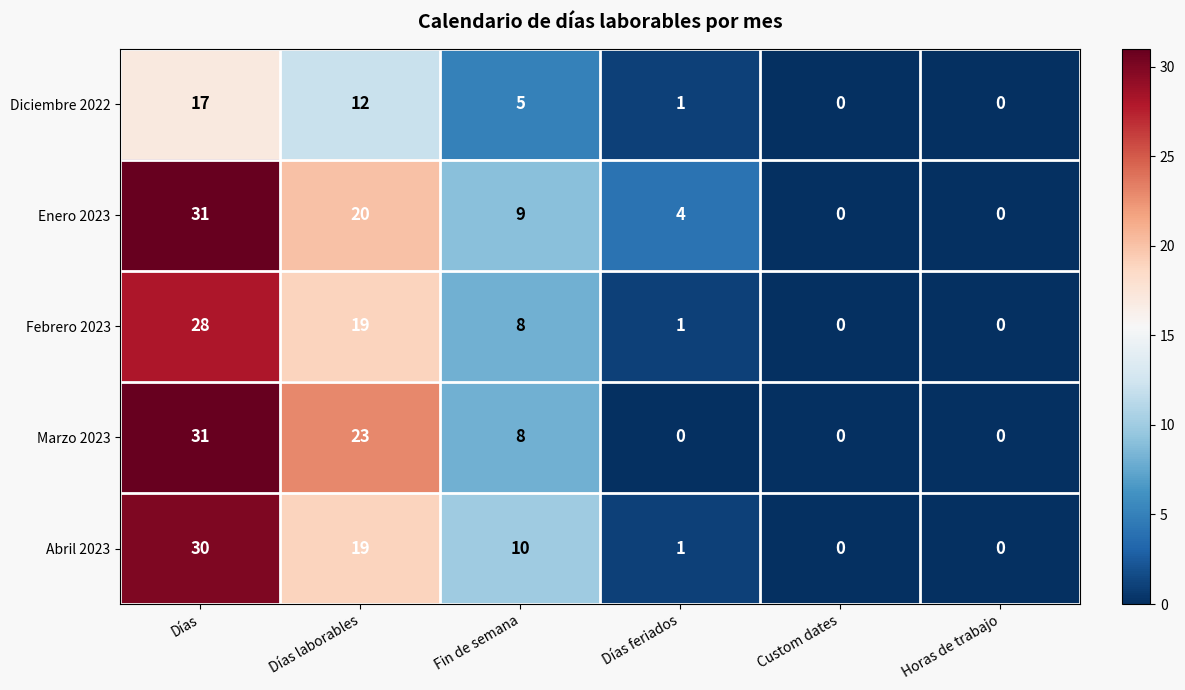

Which series changed the most between Días laborables and Fin de semana?

Marzo 2023